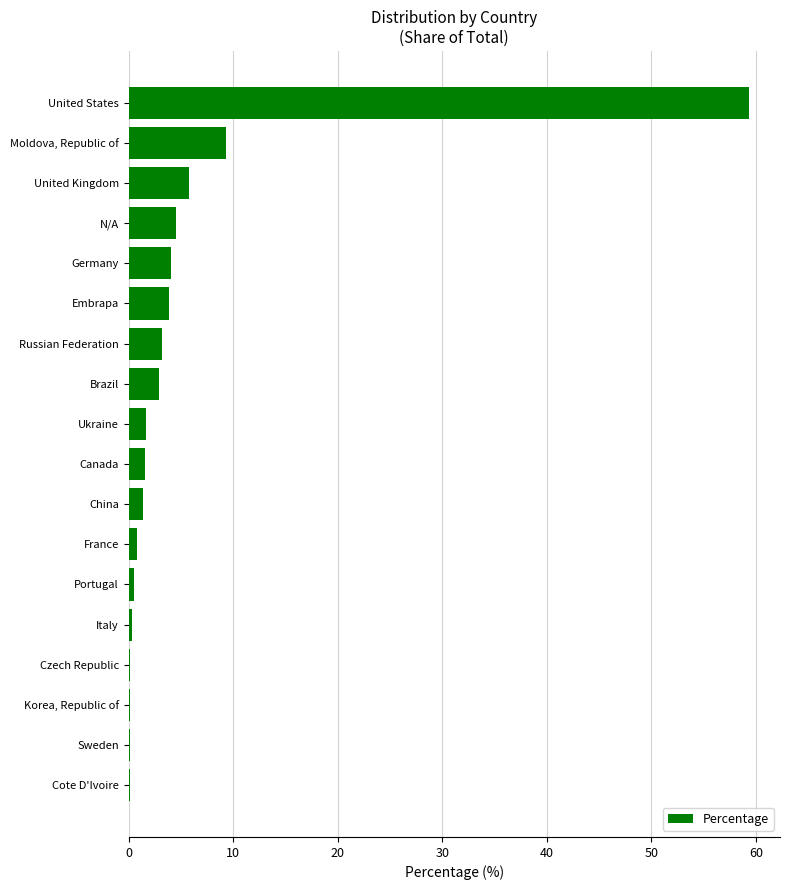

What is the greatest value displayed?

59.3